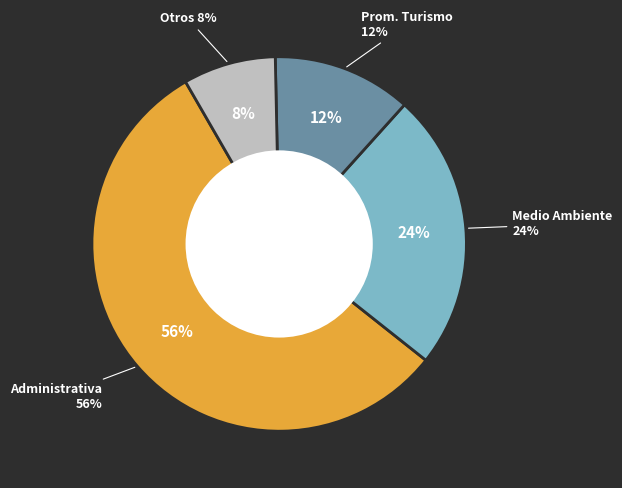

Which category has the biggest portion of the pie?

Administrativa